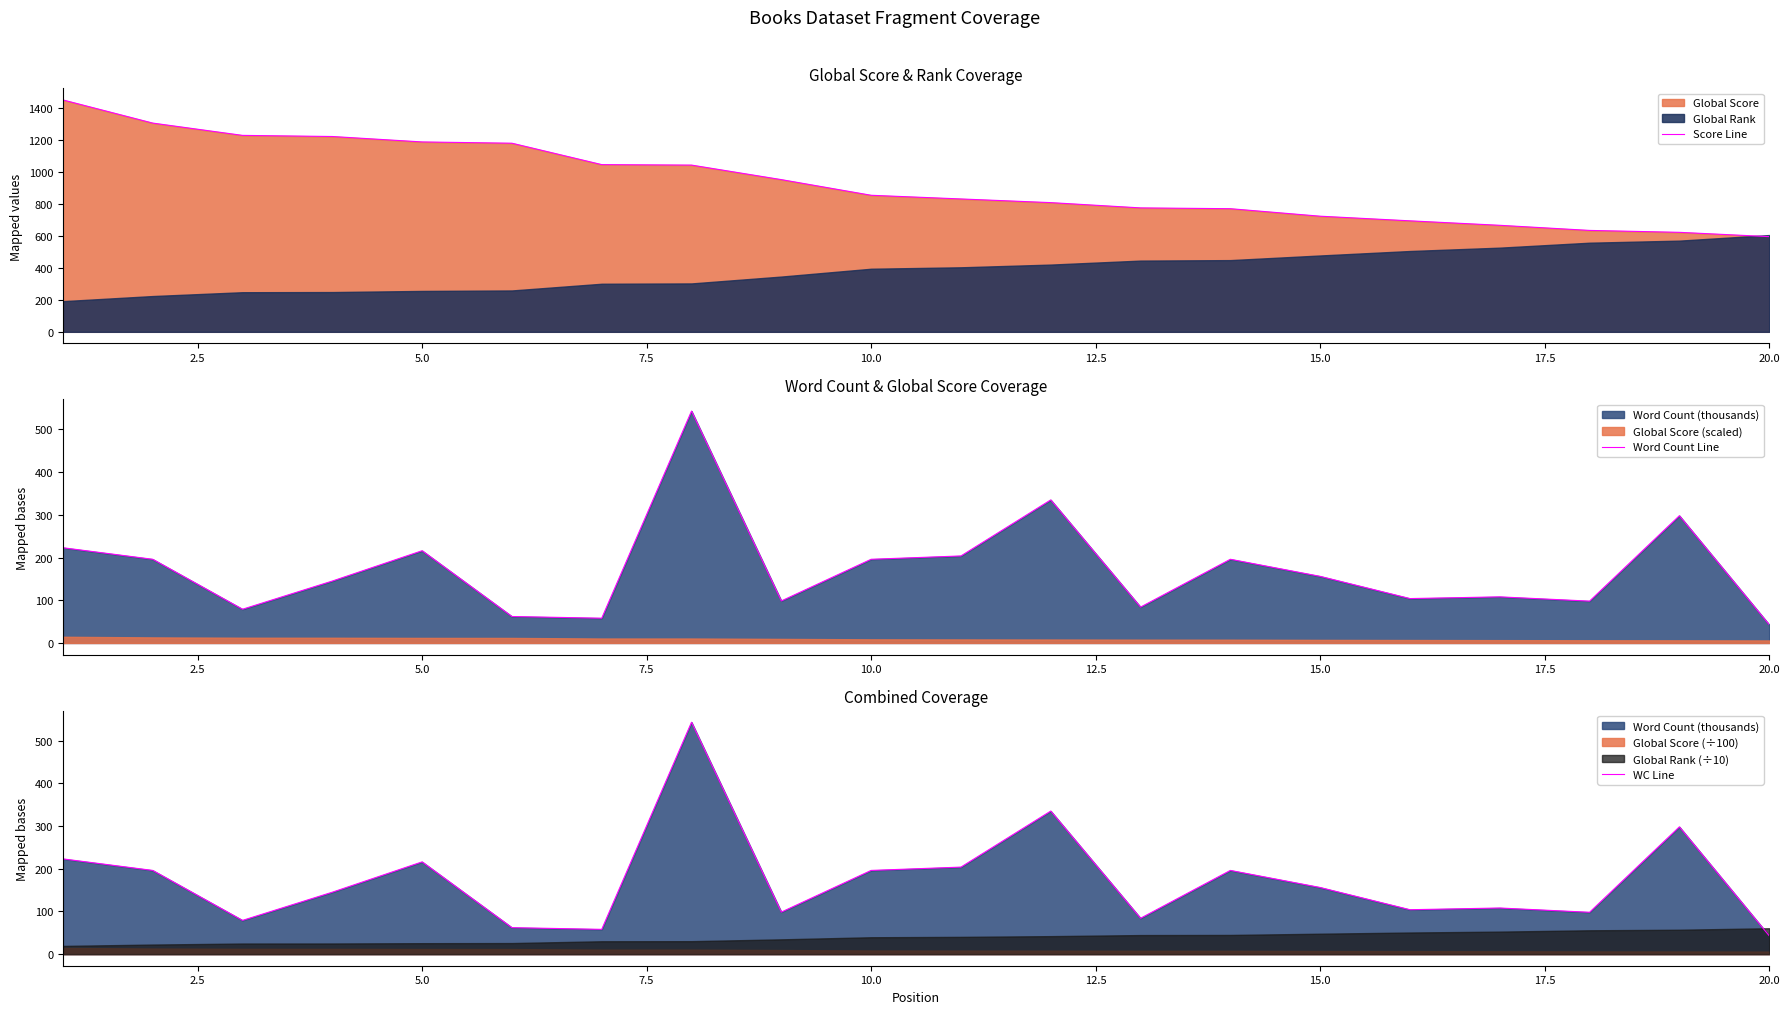

True or false: Score Line and Word Count Line intersect in this chart.

False